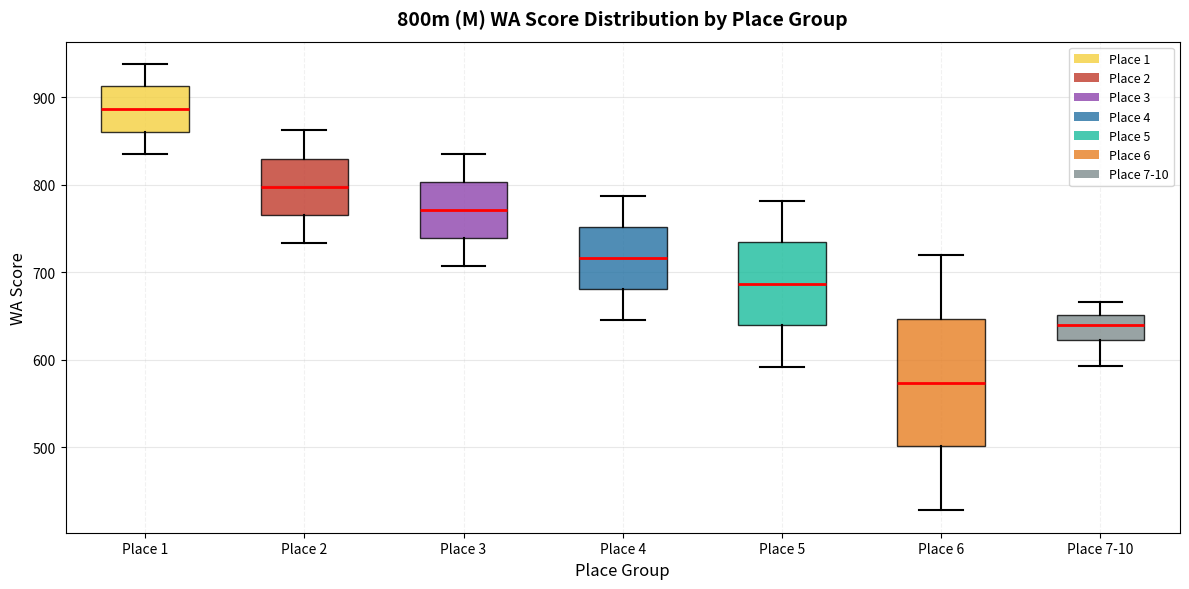

Which box has the highest median line?

Place 1